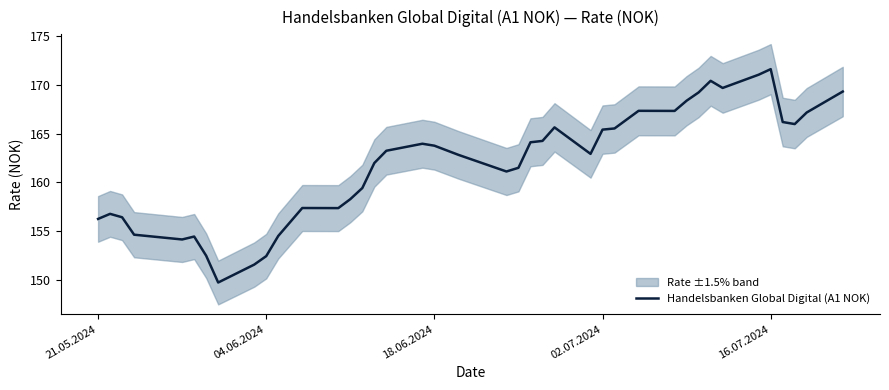

What is the minimum value for Handelsbanken Global Digital (A1 NOK)?

149.7